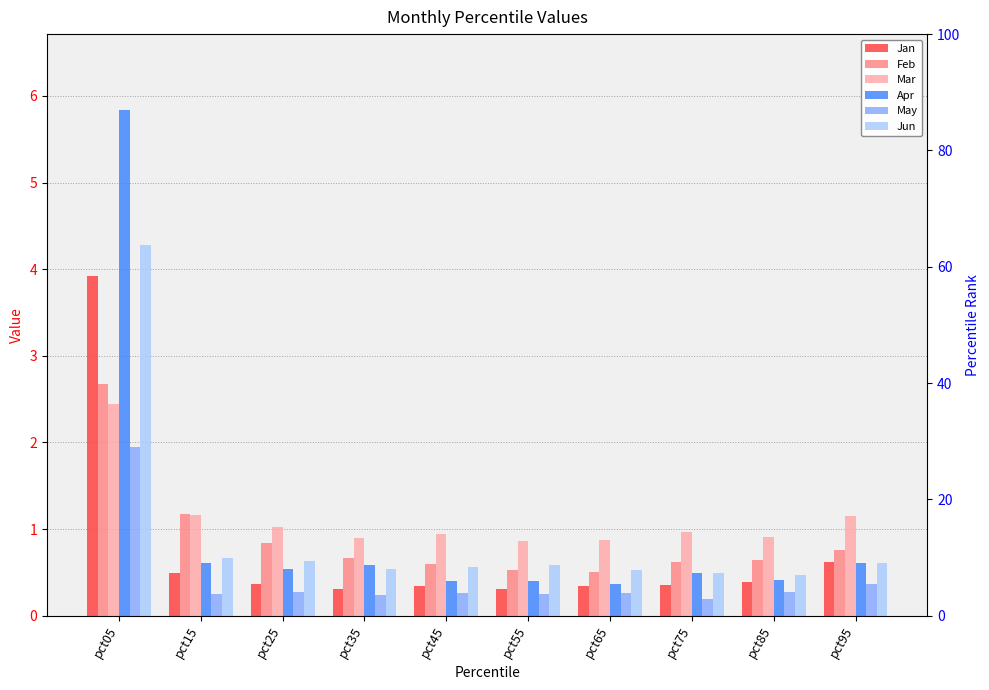

At how many categories does at least one series exceed 4?

1